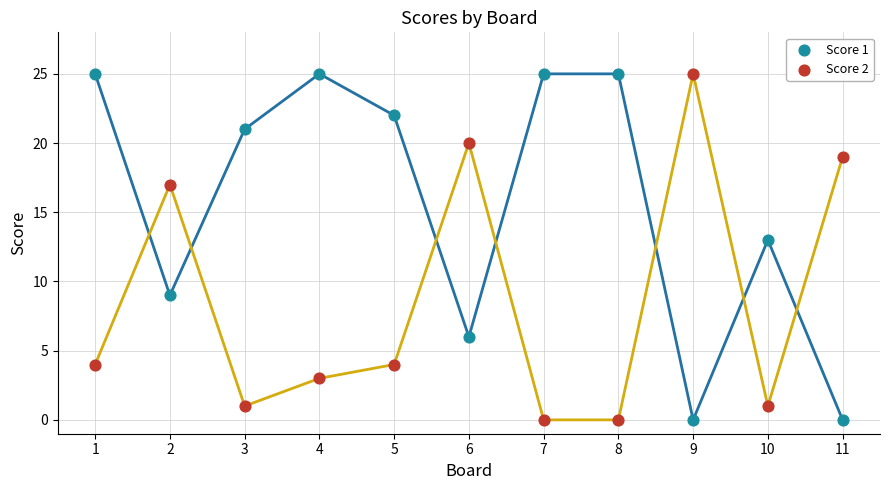

What is the total value across all series at 11?

19